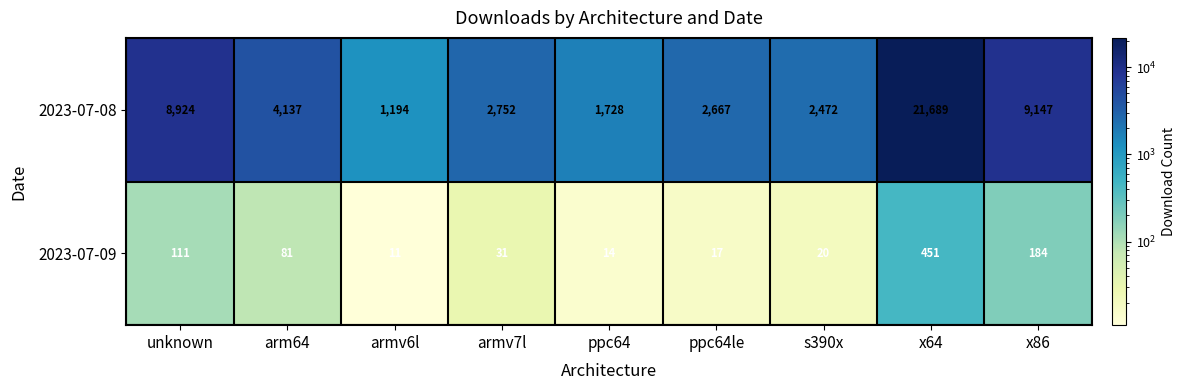

True or false: 2023-07-08 has a value of 4749 at armv7l.

False